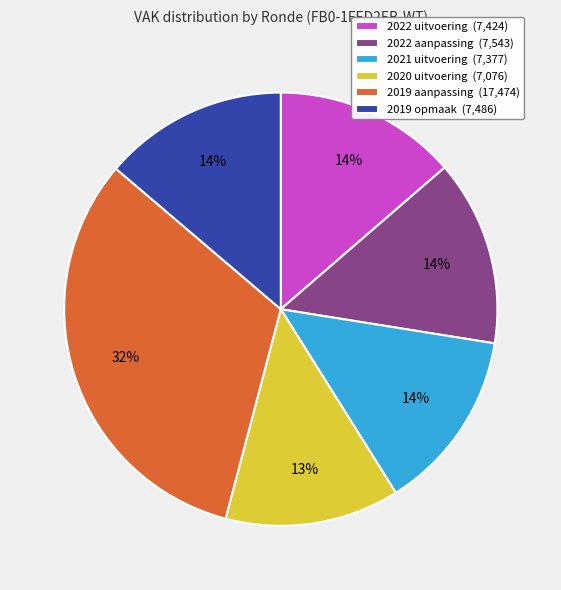

To the nearest percent, what portion does 2019 aanpassing represent?

32%